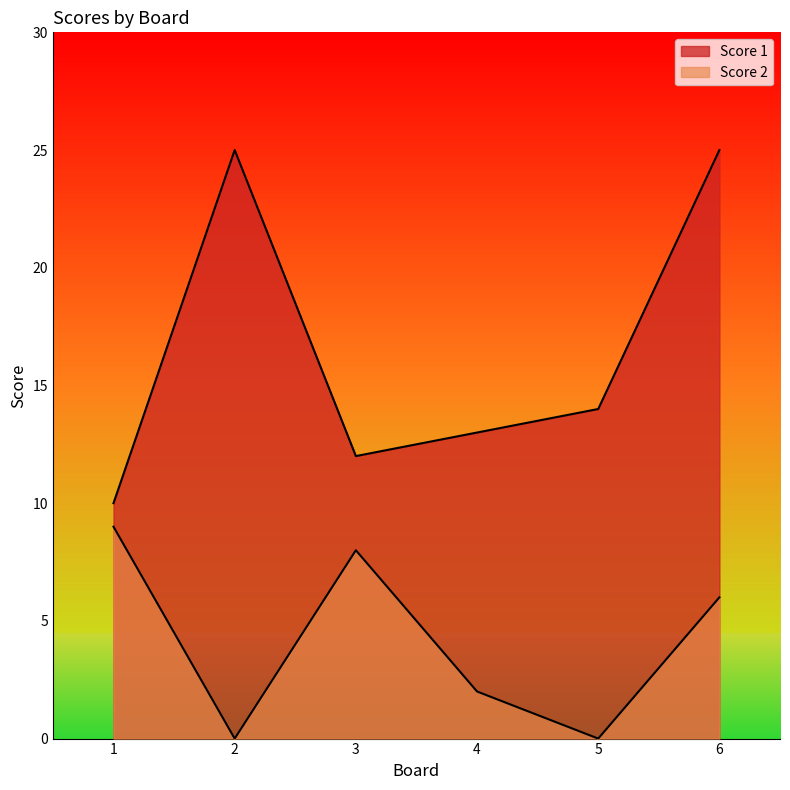

Between 6 and 2, which is larger?

6